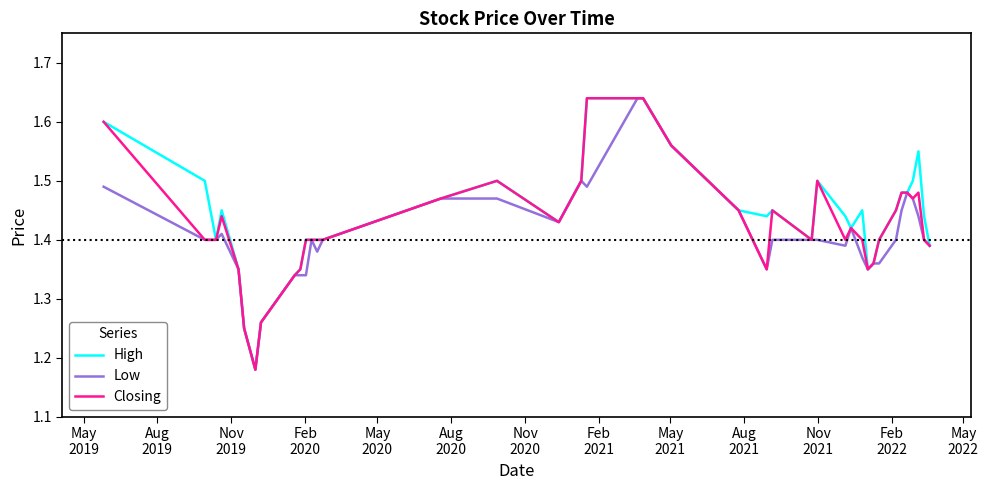

How many High values are between 1 and 2?

40